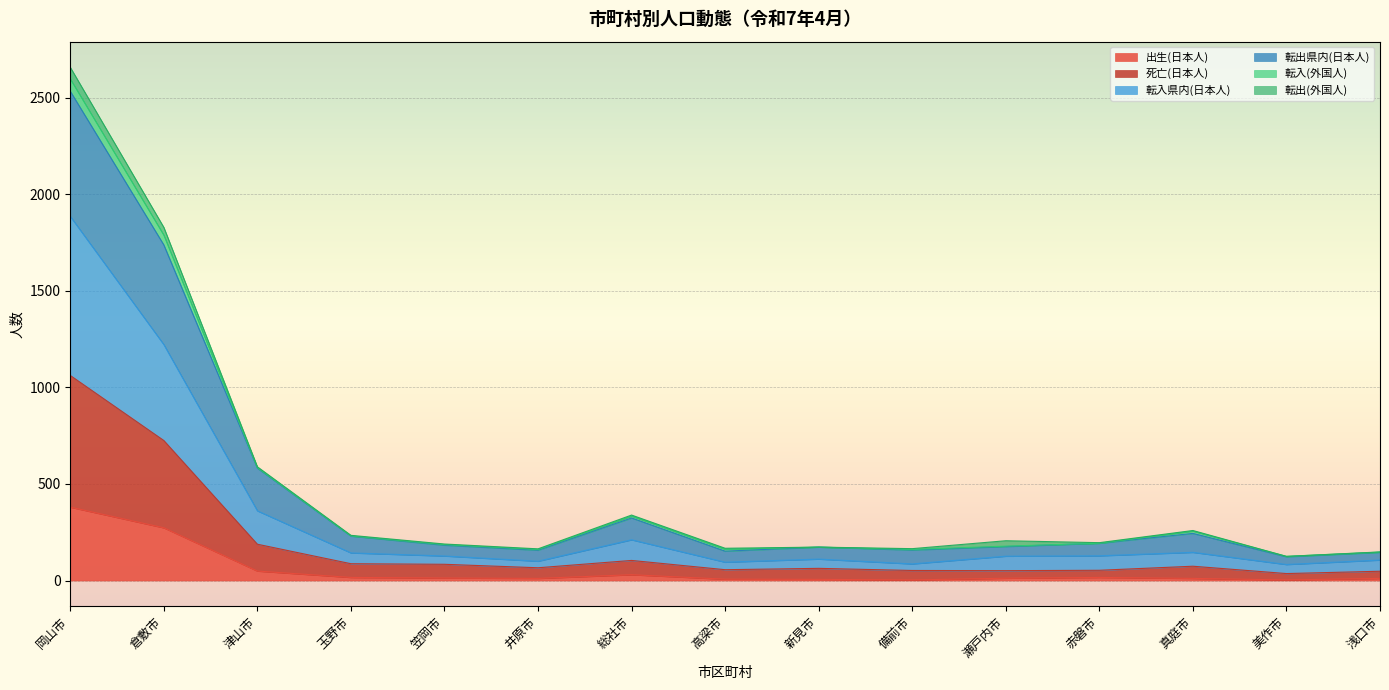

At which category is the sum across all series the highest?

岡山市